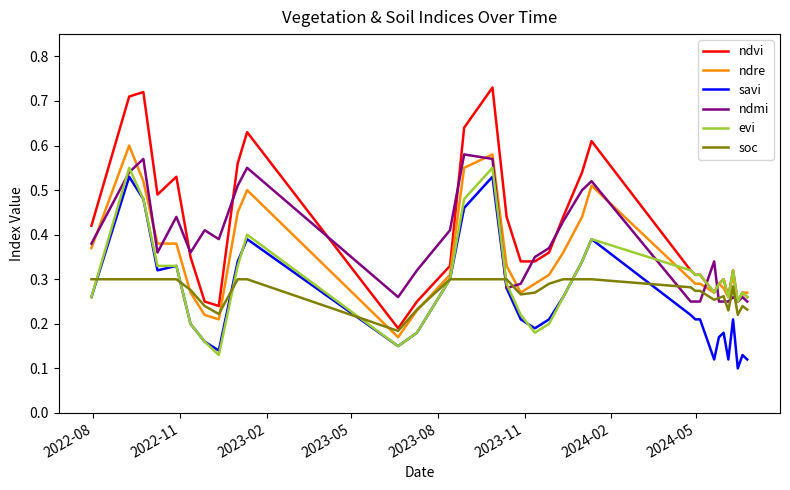

True or false: ndvi and savi intersect in this chart.

False